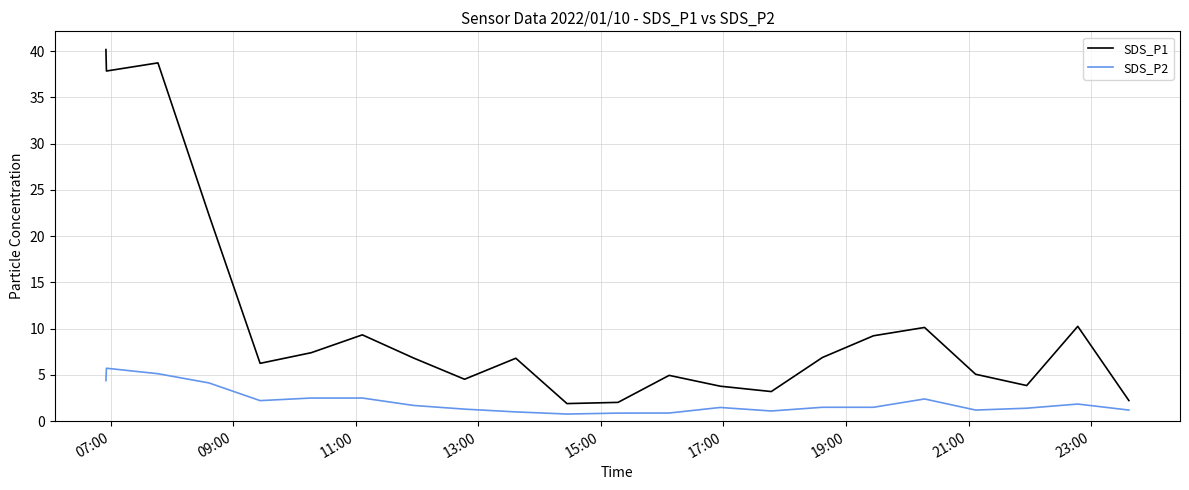

Rank the series by their average value, from lowest to highest.

SDS_P2, SDS_P1